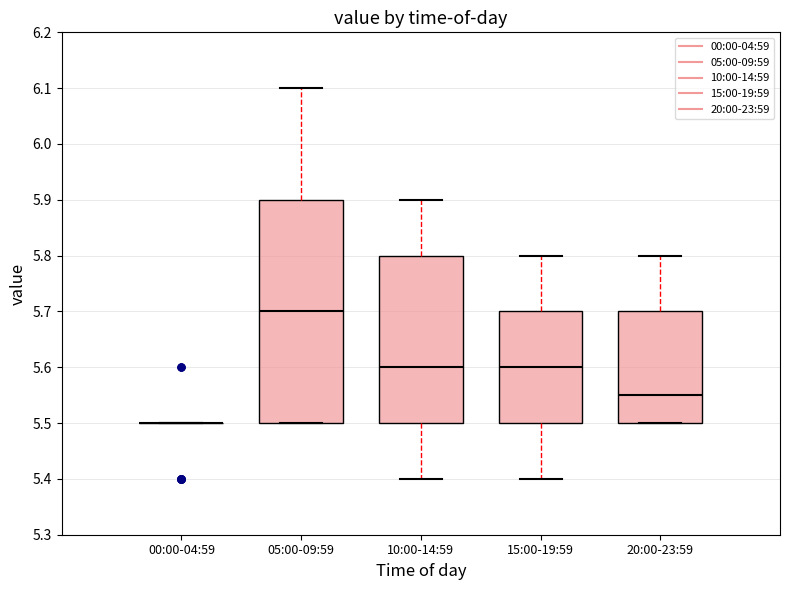

Which box is the tallest, from its lower edge to its upper edge?

05:00-09:59